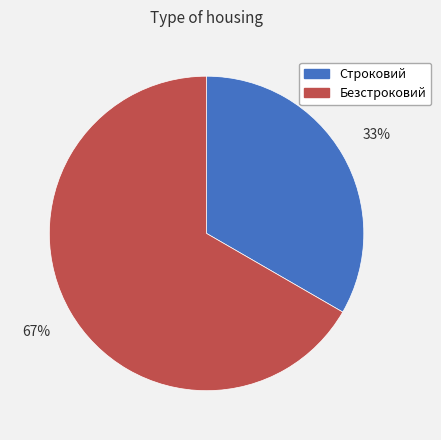

How many slices are in this pie chart?

2